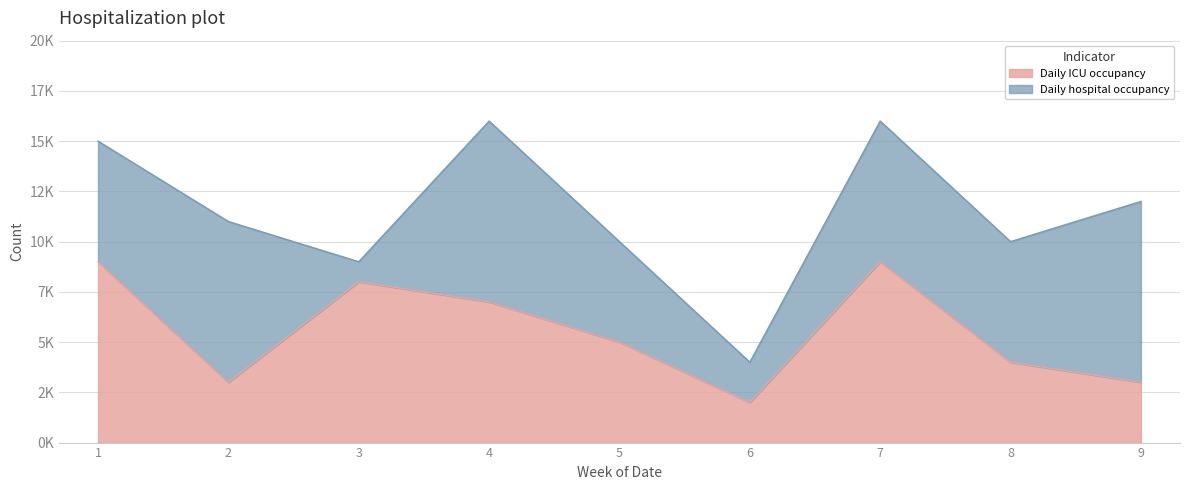

The value at 3 is 8. True or false?

True